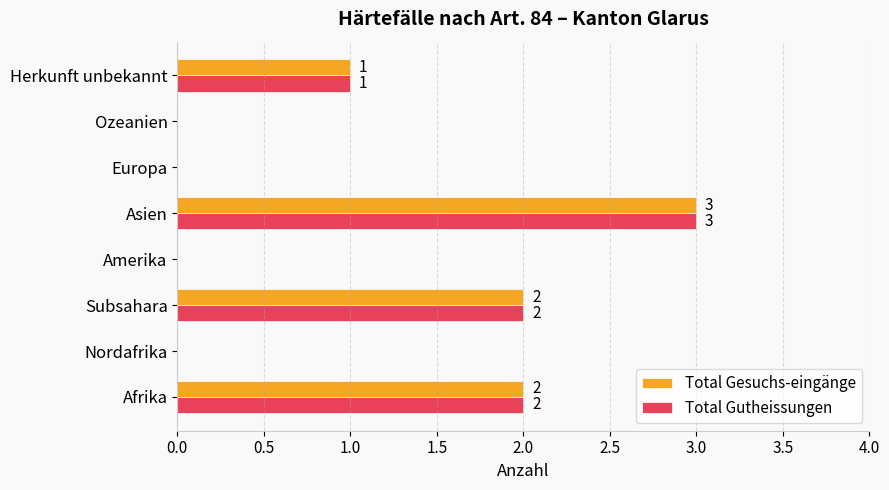

Which category has the highest value in the Total Gesuchs-eingänge series?

Asien